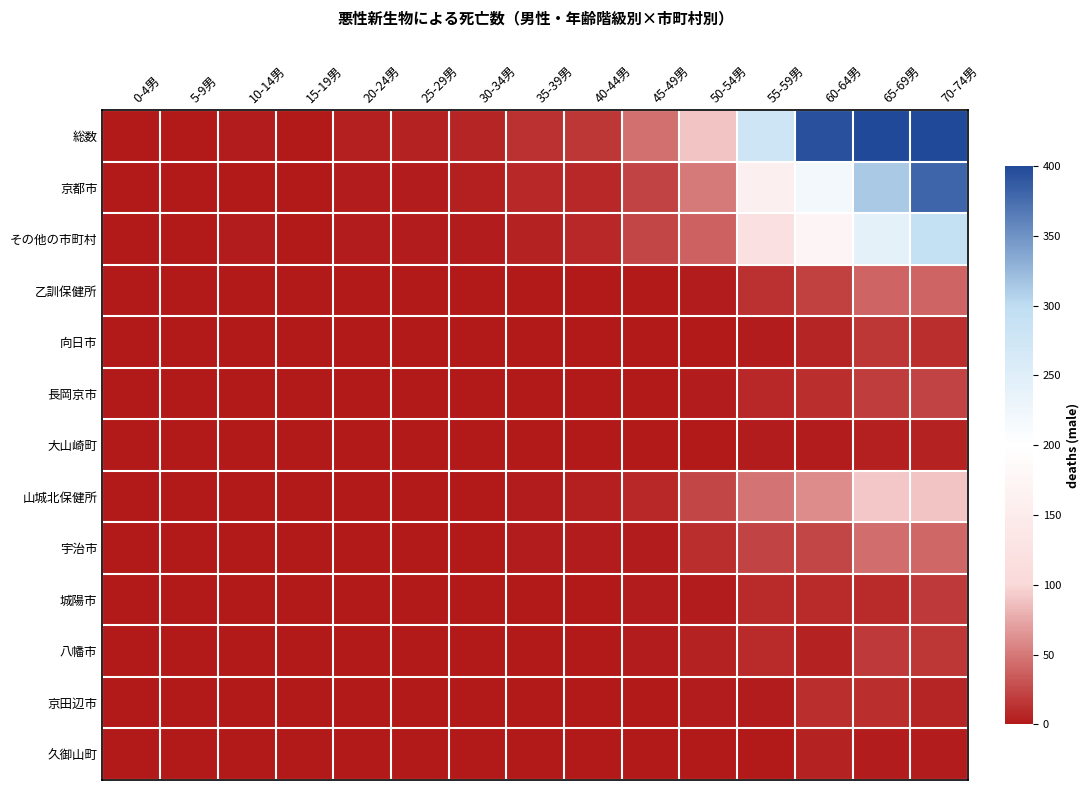

List the series in order of their peak value, lowest first.

大山崎町, 久御山町, 京田辺市, 向日市, 城陽市, 八幡市, 長岡京市, 乙訓保健所, 宇治市, 山城北保健所, その他の市町村, 京都市, 総数